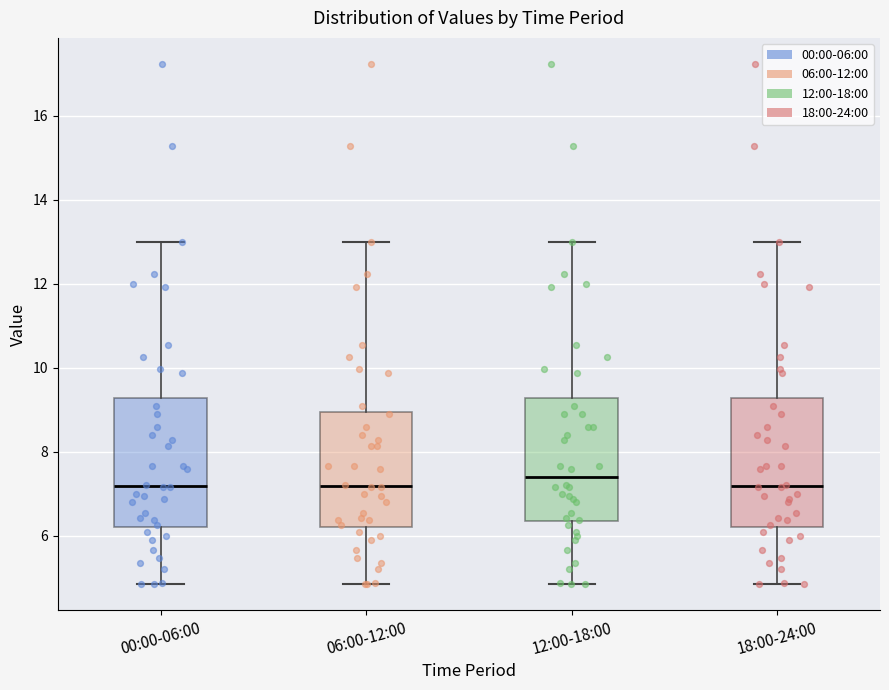

Reading left to right, transcribe this box plot: for each box, give where its median line is, the range the box spans, and where its two whiskers end, as read against the y-axis. The values are not printed on the chart, so give them approximately, as read against the axis.

00:00-06:00: median 7.2, box 6.2 to 9.2, whiskers 4.8 to 13.0
06:00-12:00: median 7.2, box 6.2 to 9.0, whiskers 4.8 to 13.0
12:00-18:00: median 7.4, box 6.4 to 9.2, whiskers 4.8 to 13.0
18:00-24:00: median 7.2, box 6.2 to 9.2, whiskers 4.8 to 13.0